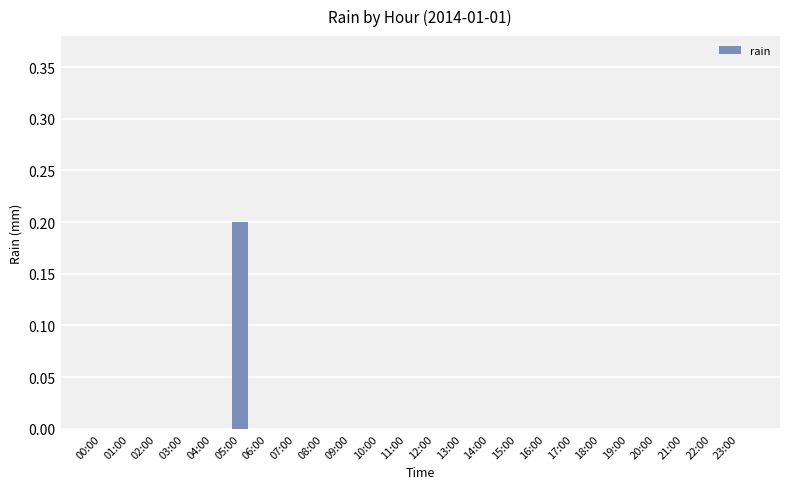

Is it true that the value at 00:00 is 0.0?

True